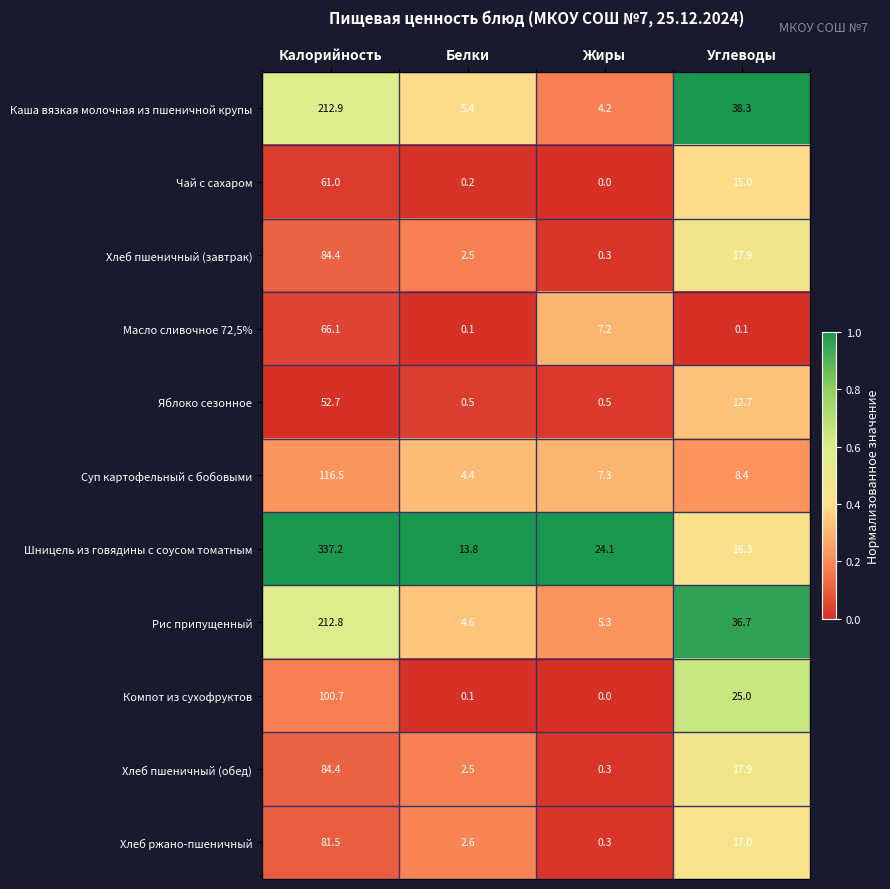

List the labels in order of Суп картофельный с бобовыми value, largest first.

Калорийность, Углеводы, Жиры, Белки